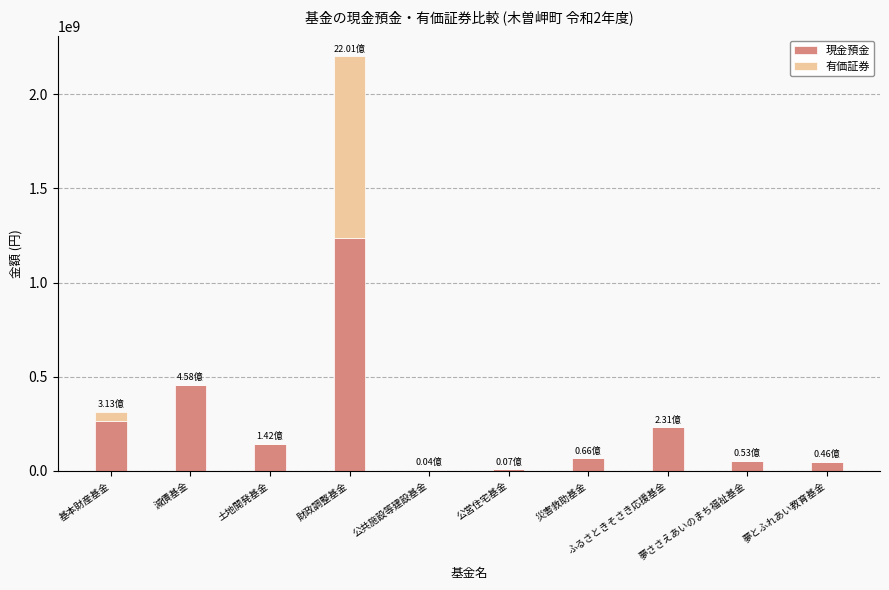

What are all the series names shown in the legend?

現金預金, 有価証券